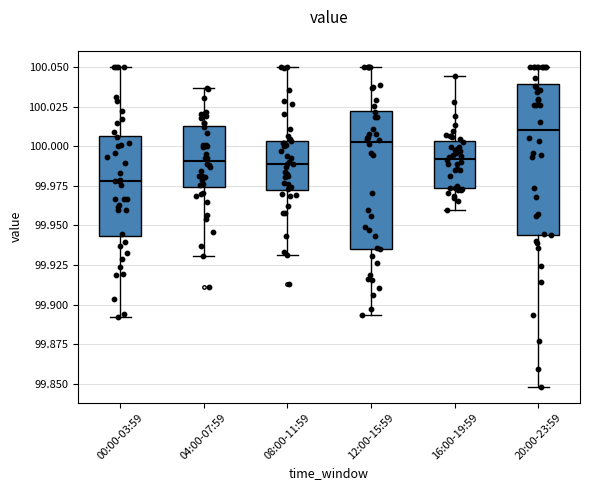

Comparing the boxes themselves (not the whiskers), which one is the tallest?

20:00-23:59